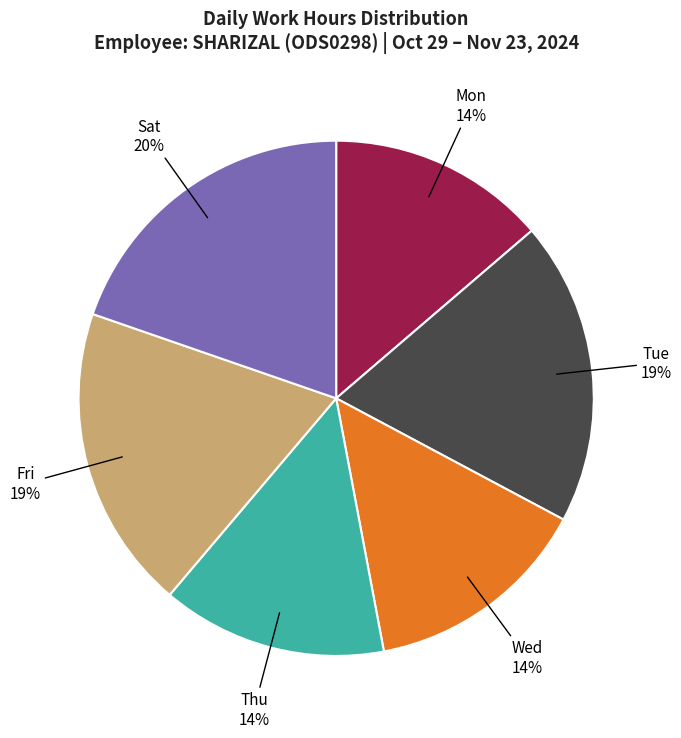

To the nearest percent, what percentage of the pie is Tue?

19%